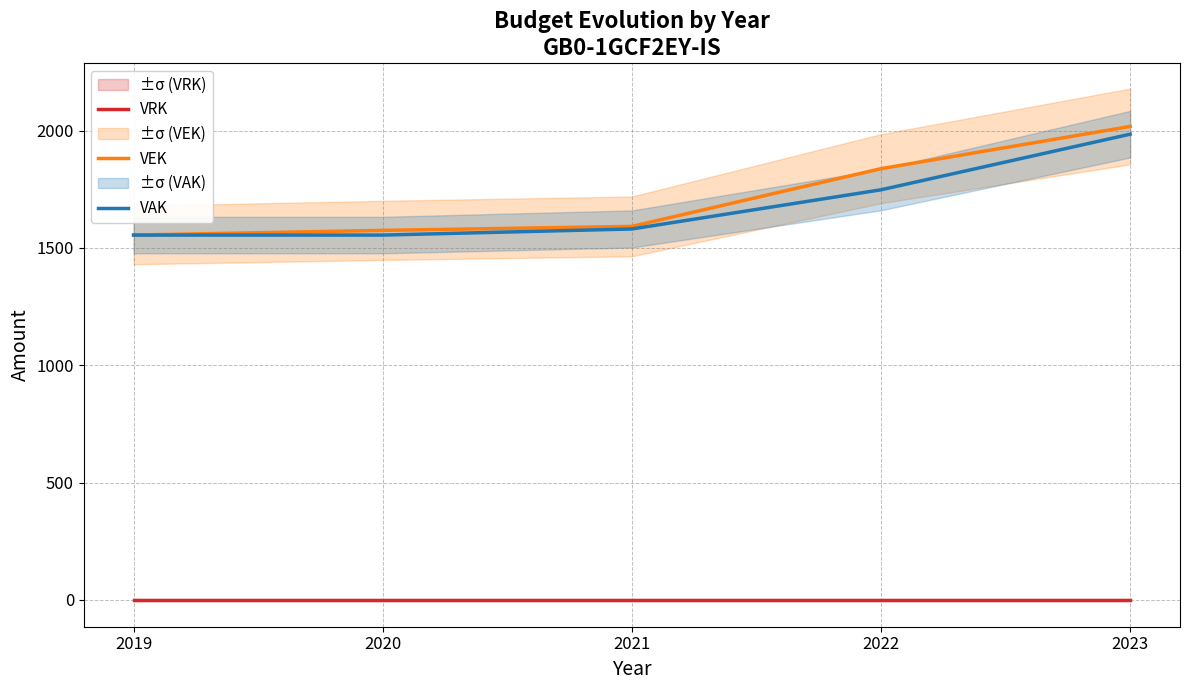

Is it true that VEK equals 716 at 2023?

False